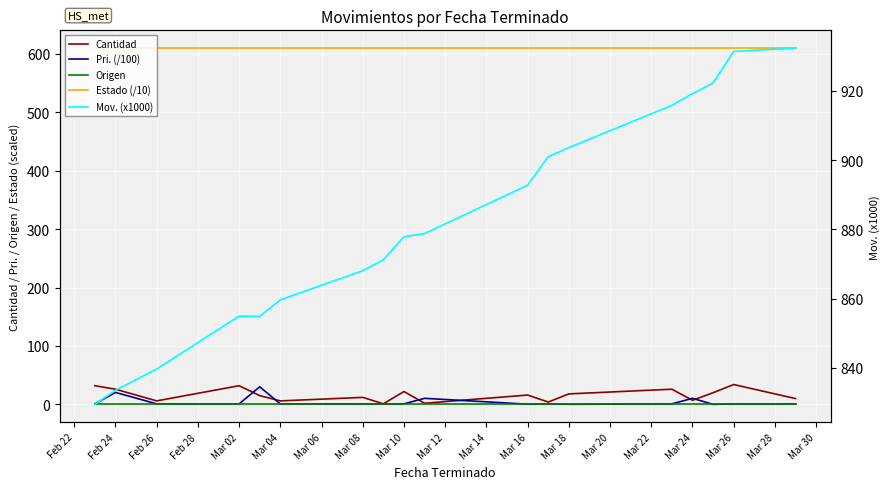

At which label does Origen reach its minimum?

Feb 22